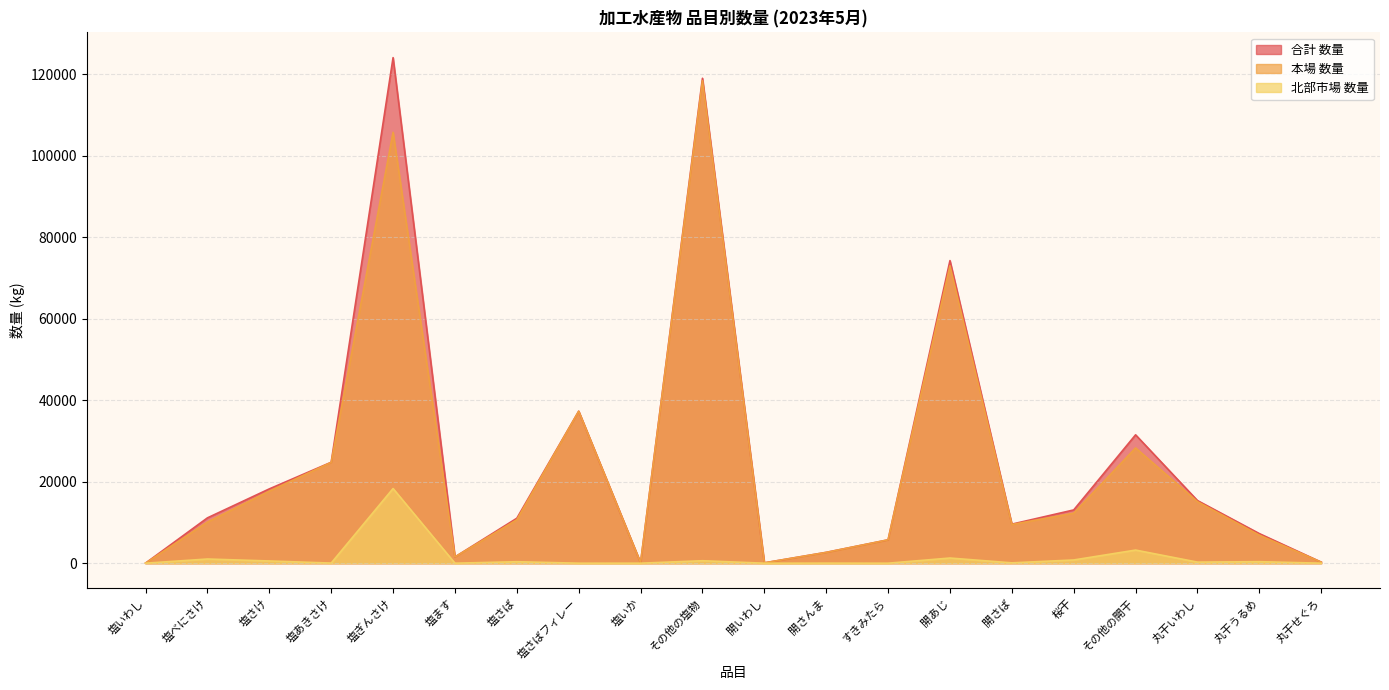

True or false: 北部市場 数量 and 合計 数量 cross at least once.

False